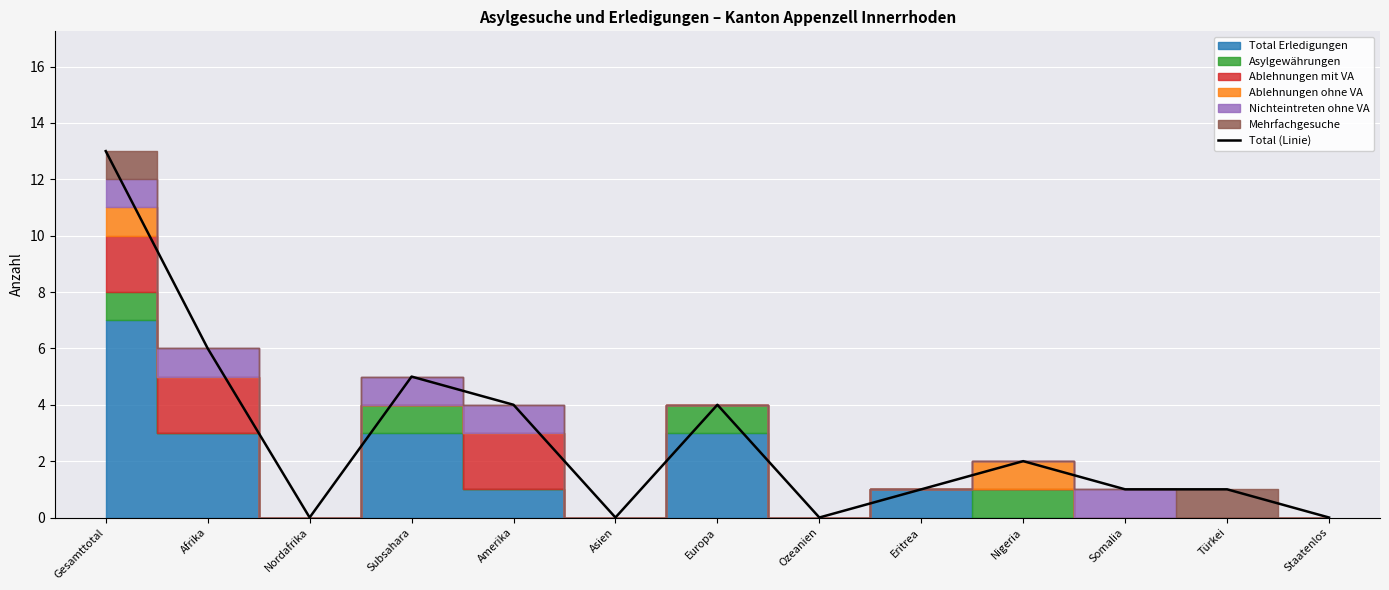

Does the chart display data point markers on the line(s)?

No